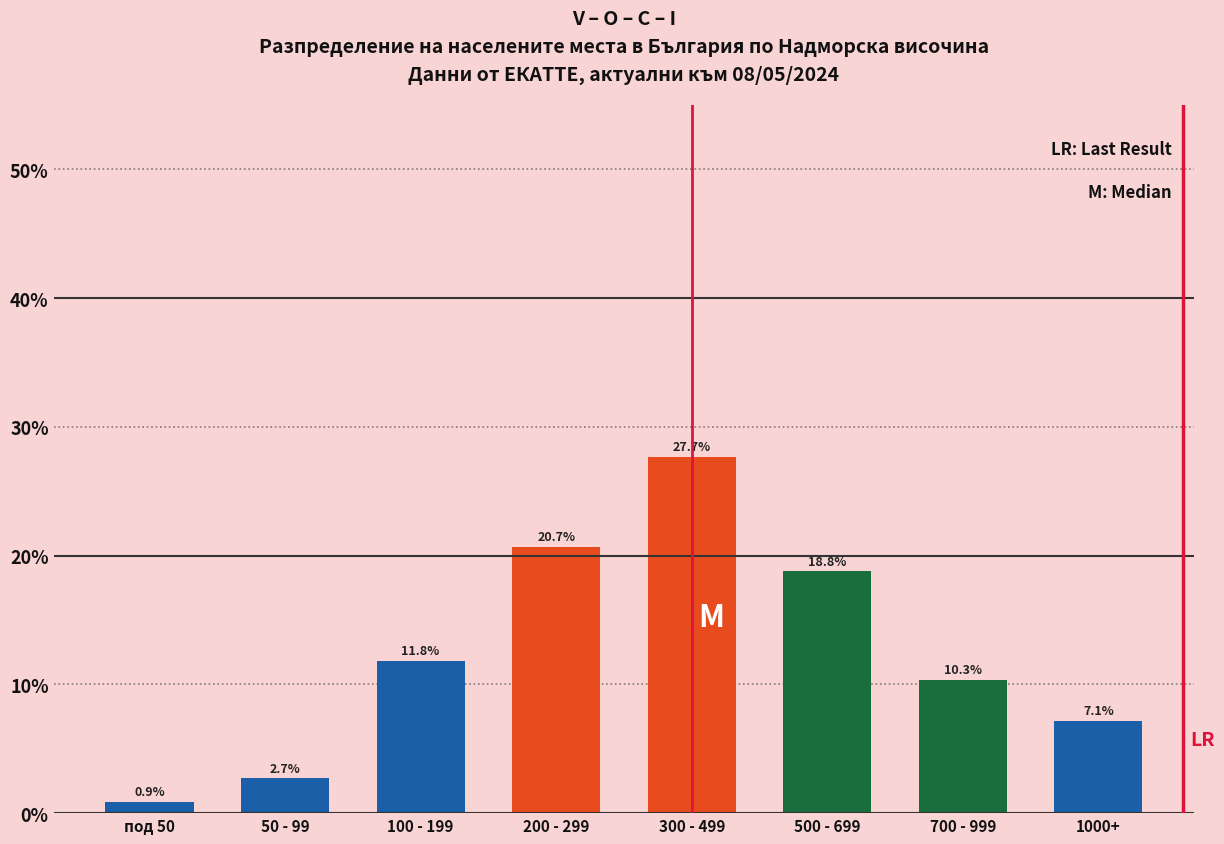

Reading left to right, what are all the values shown in this chart?

0.9	2.7	11.8	20.7	27.7	18.8	10.3	7.1